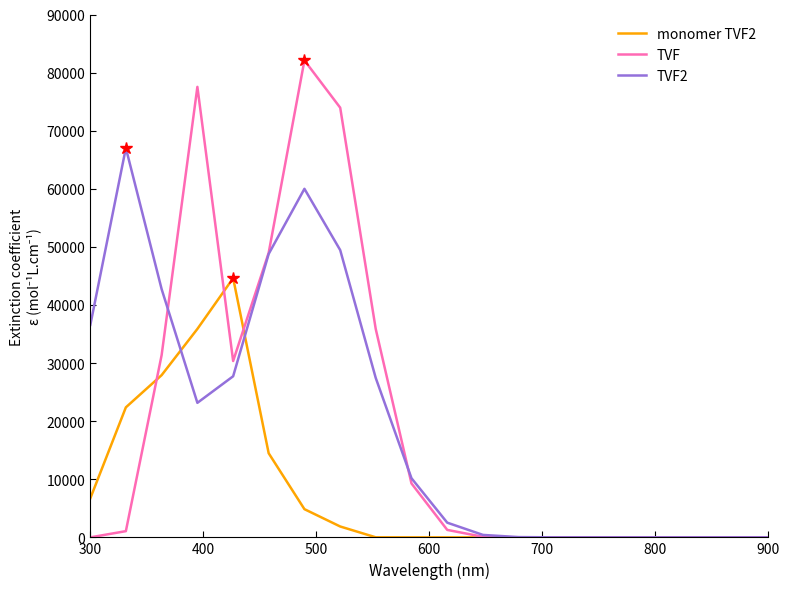

What is the maximum value shown in the chart?

82095.3